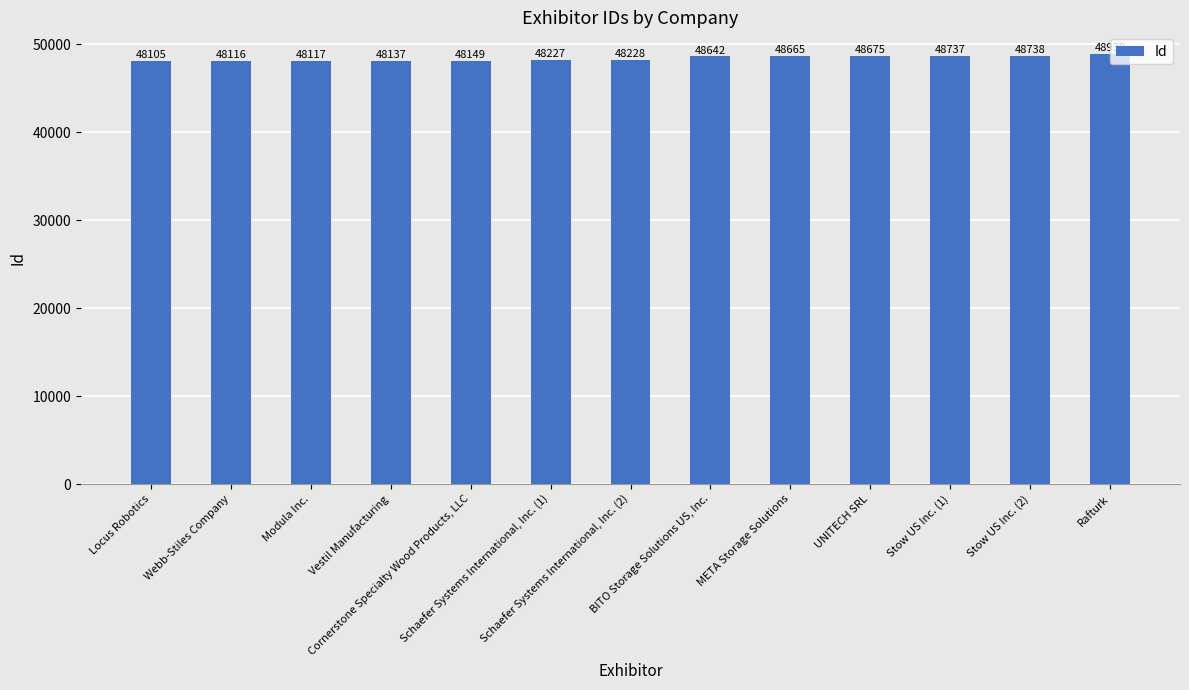

What is the greatest value displayed?

48930